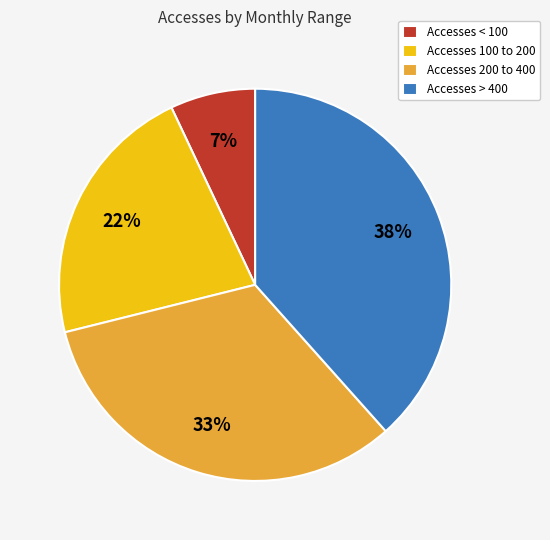

The Accesses 100 to 200 slice represents 31% of the pie. True or false?

False